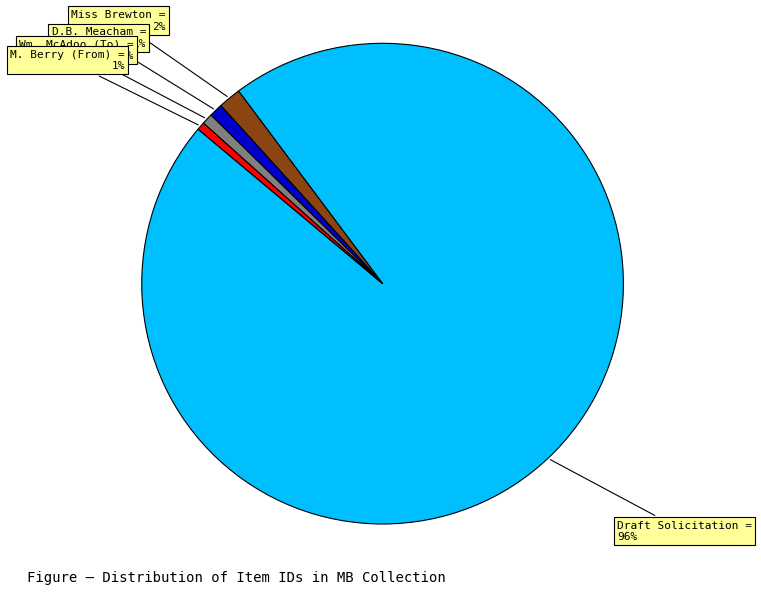

To the nearest percent, what is the average slice percentage?

20%